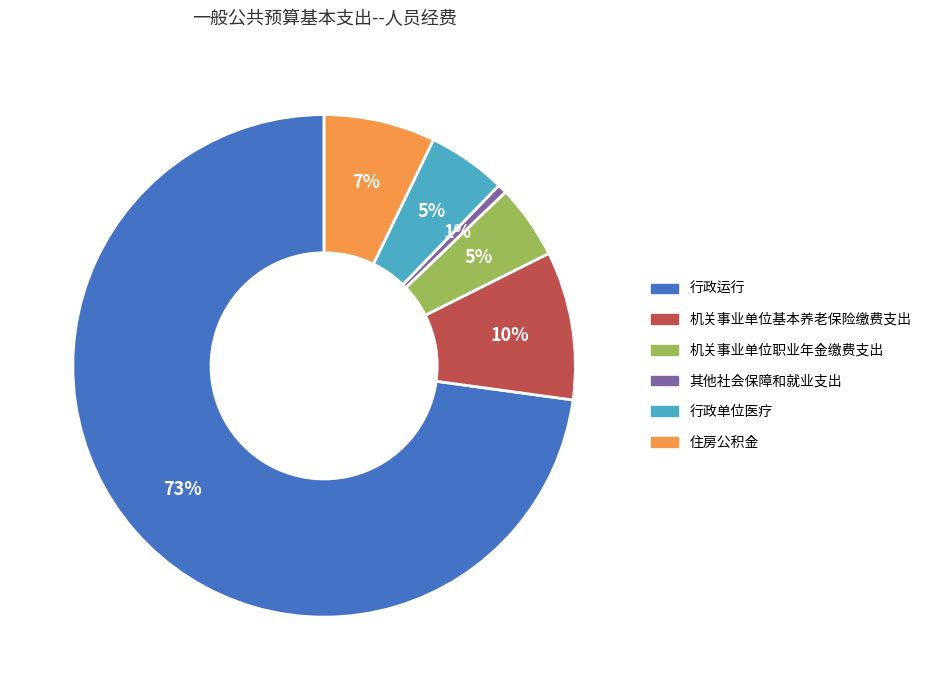

Is the sum of 机关事业单位基本养老保险缴费支出 and 行政运行 greater than half?

Yes